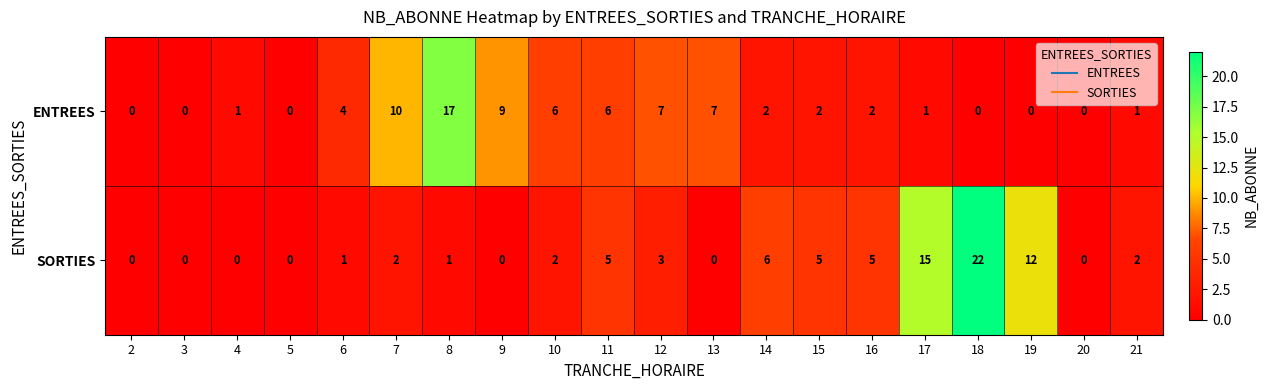

The value of SORTIES at 14 is 3. True or false?

False